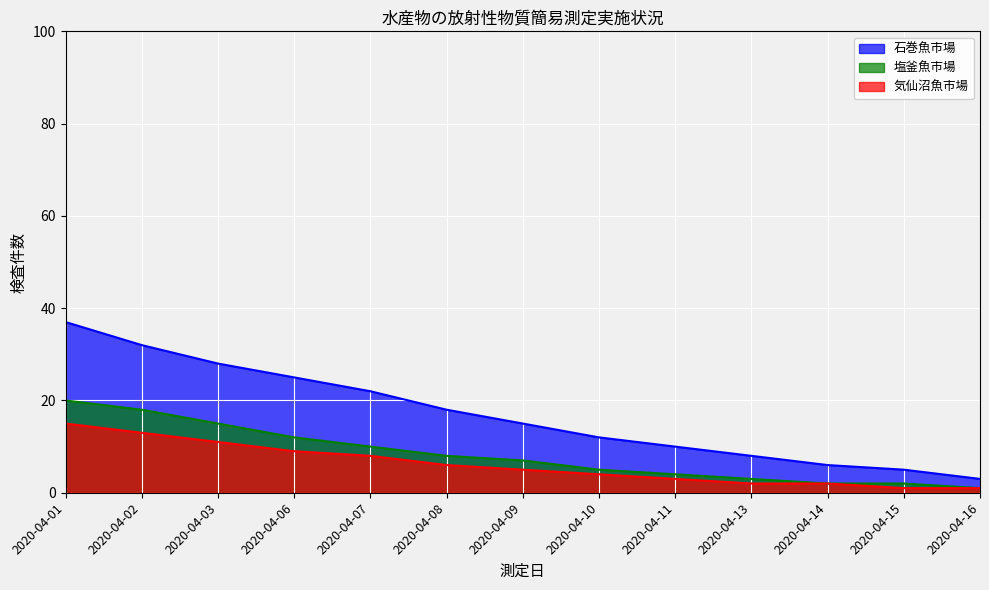

True or false: 石巻魚市場 and 気仙沼魚市場 cross at least once.

False